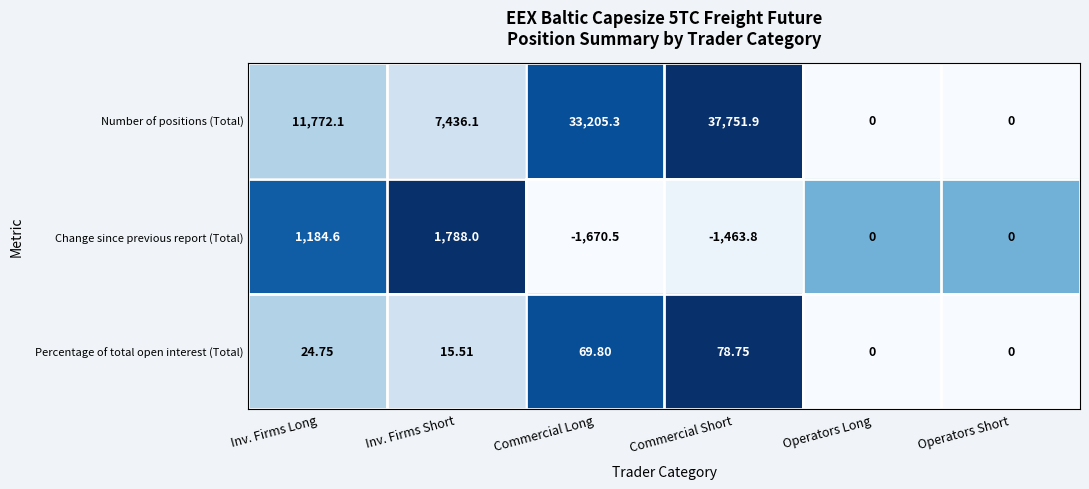

Where does the Number of positions (Total) series first go above 11772?

Inv. Firms Long